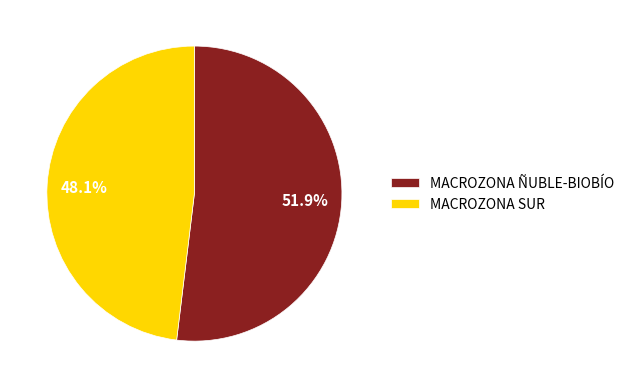

What is the ratio of the value at MACROZONA SUR to the value at MACROZONA ÑUBLE-BIOBÍO?

0.9